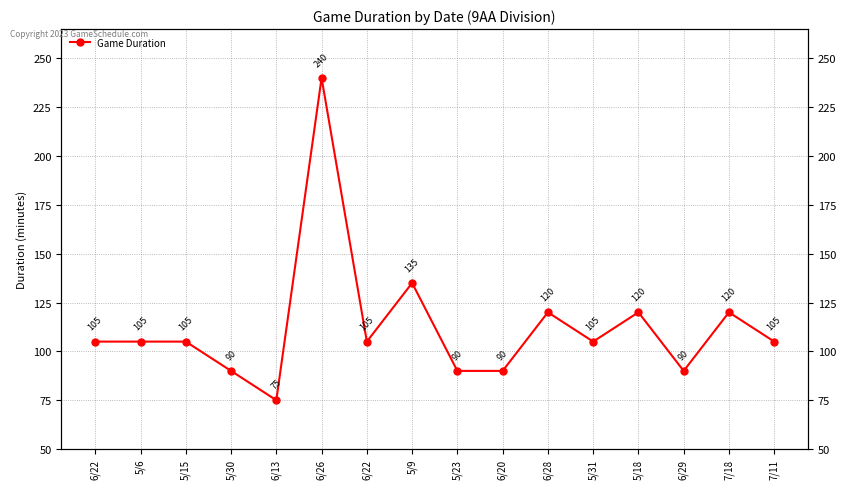

True or false: the data shows 181 at 5/6.

False